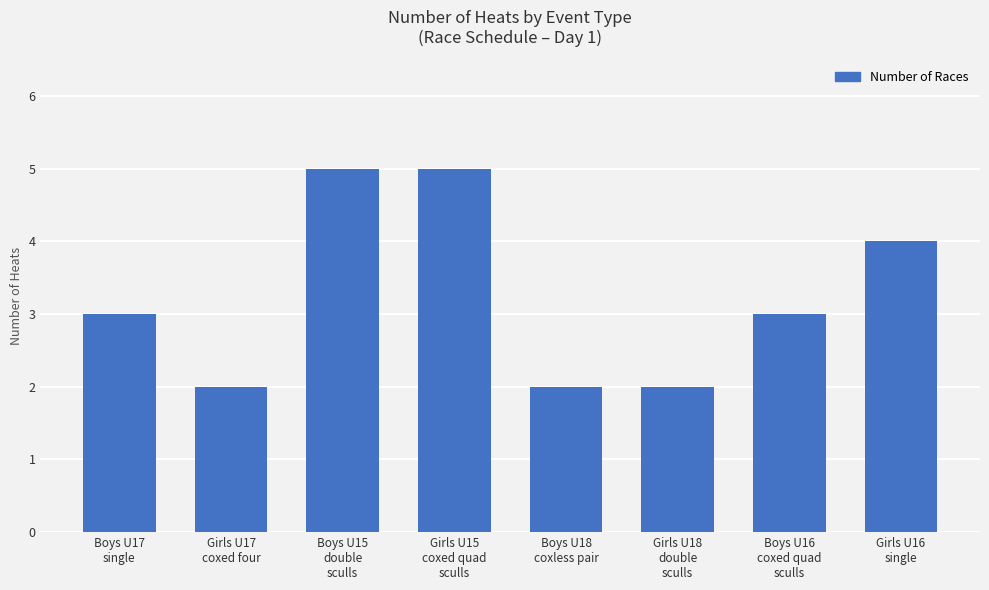

Between Girls U17
coxed four and Girls U16
single, which is larger?

Girls U16
single